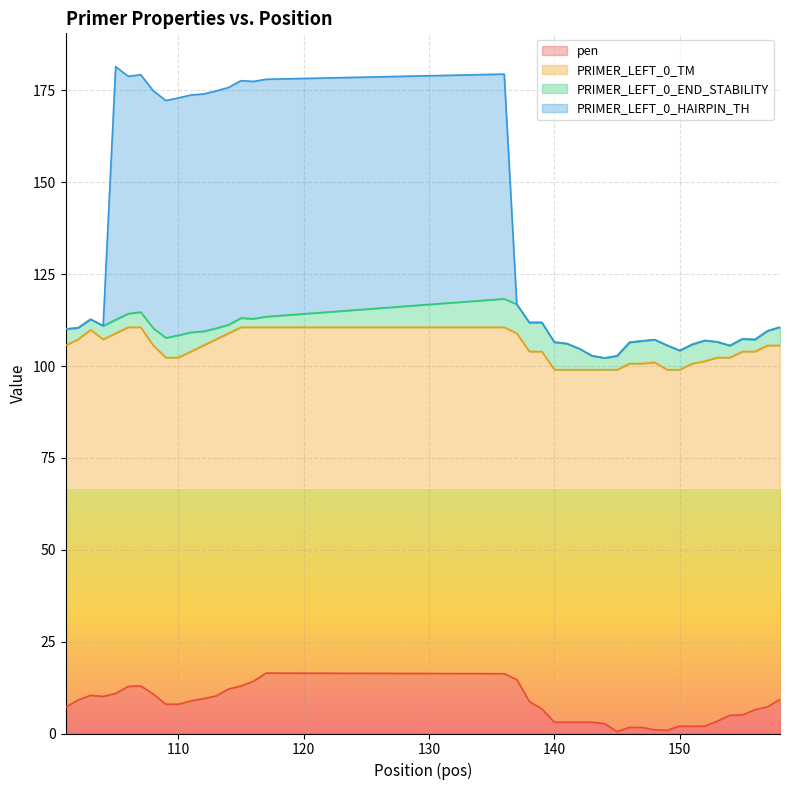

How many interior local peaks does the pen series have?

5